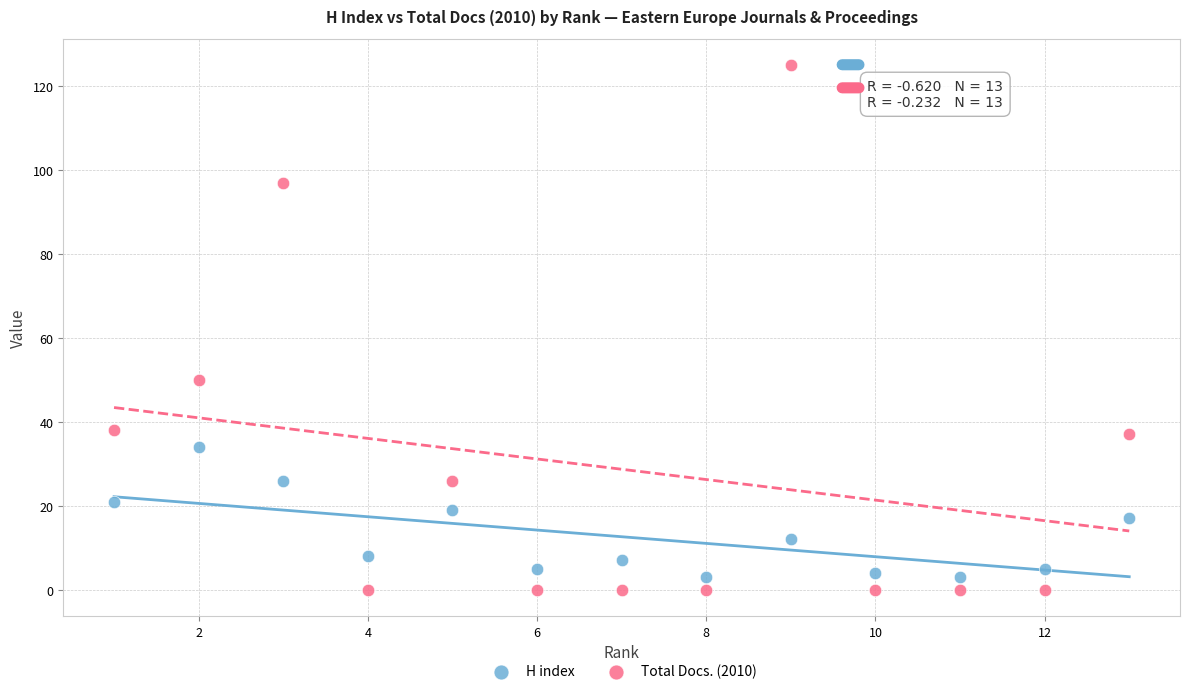

Which series contains the highest Y value?

Total Docs. (2010)